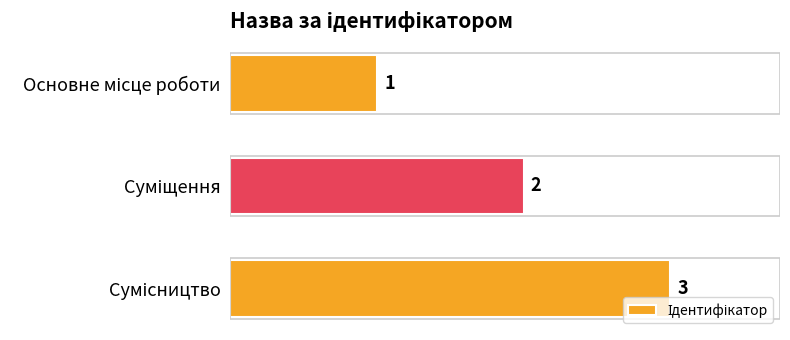

Are the bars horizontal?

Yes